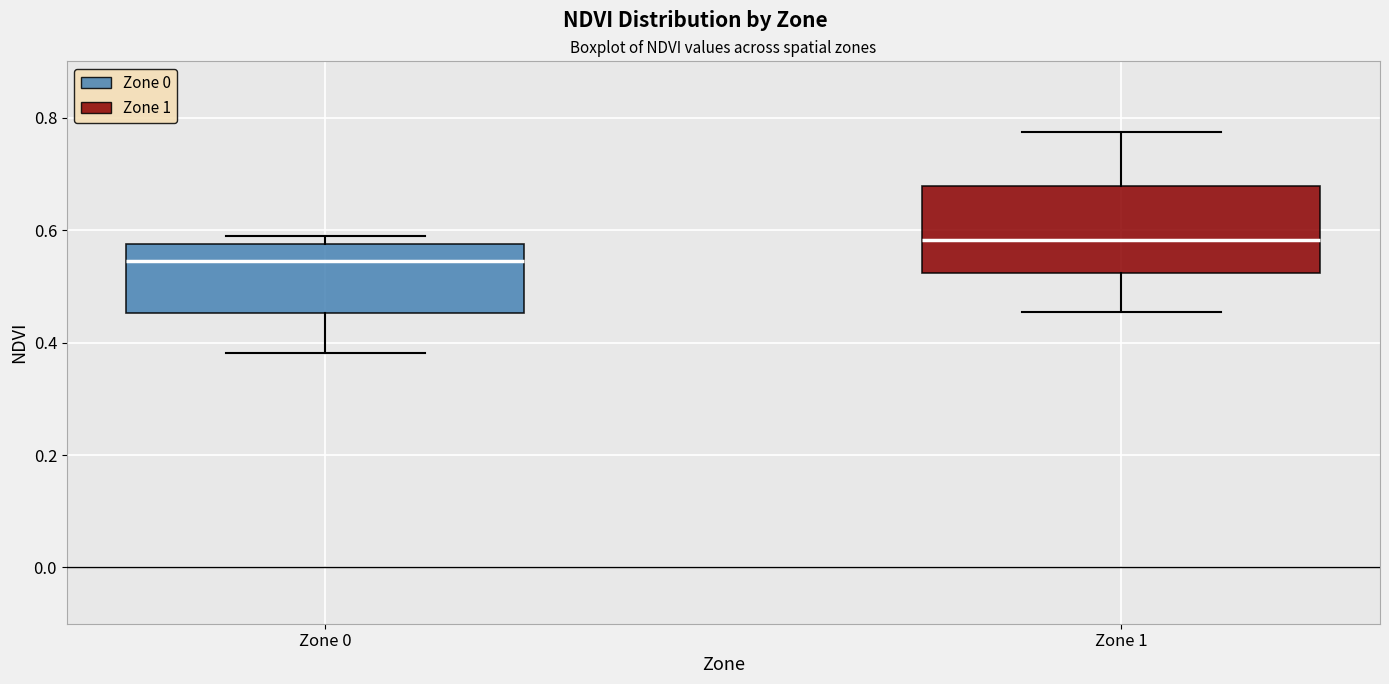

Reading left to right, read every box against the y-axis: the position of its median line, the range the box covers, and the ends of its whiskers. The values are not printed on the chart, so give them approximately, as read against the axis.

Zone 0: median 0.54, box 0.46 to 0.58, whiskers 0.38 to 0.60
Zone 1: median 0.58, box 0.52 to 0.68, whiskers 0.46 to 0.78